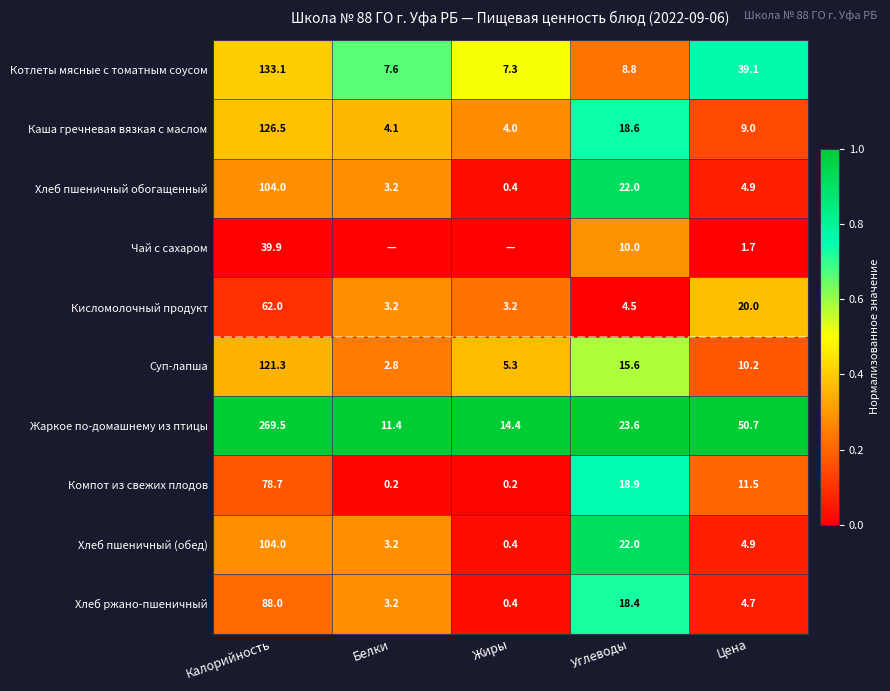

What is the sum of the Чай с сахаром values at Калорийность and Углеводы?

49.9